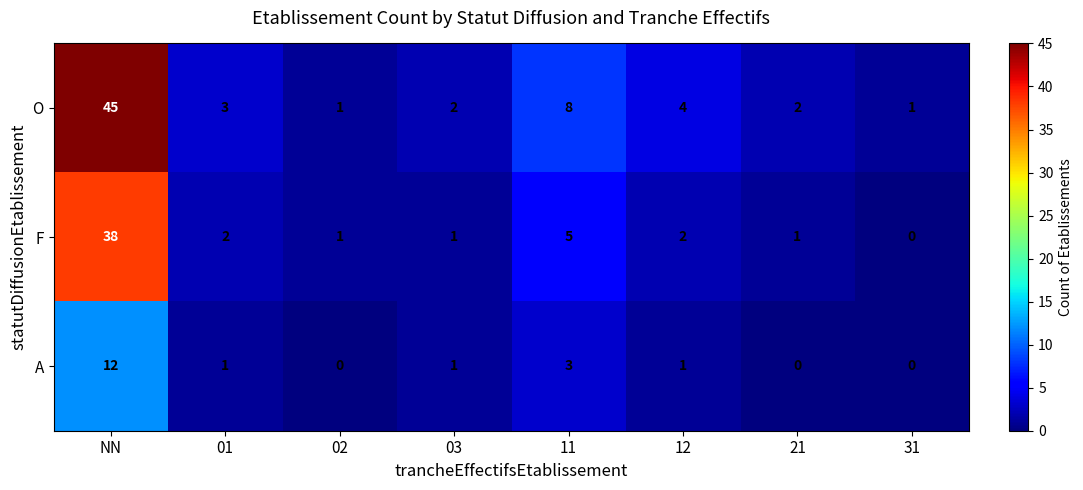

At which label does F reach its peak?

NN